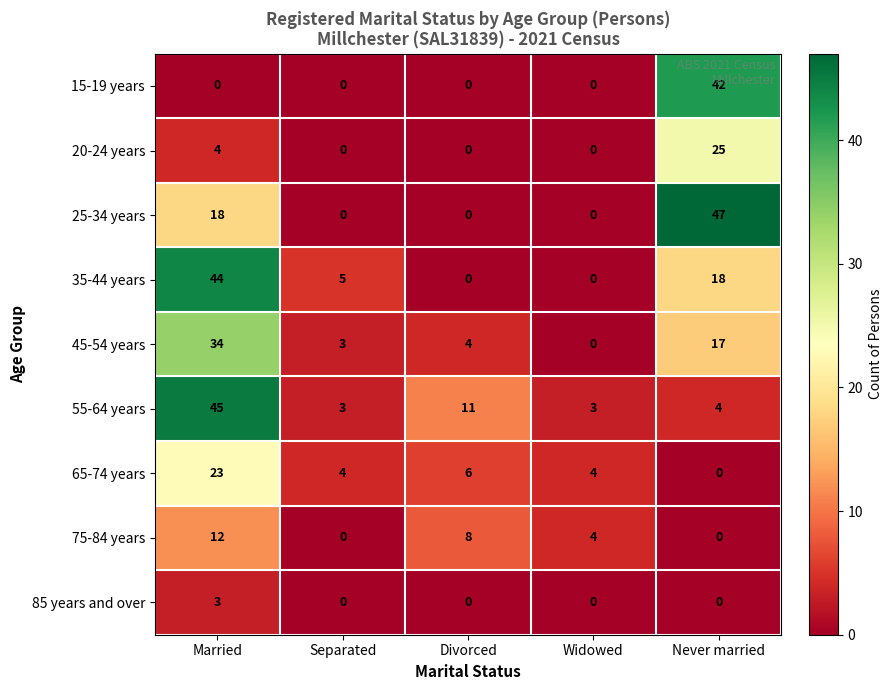

What is the average value of the 35-44 years series?

13